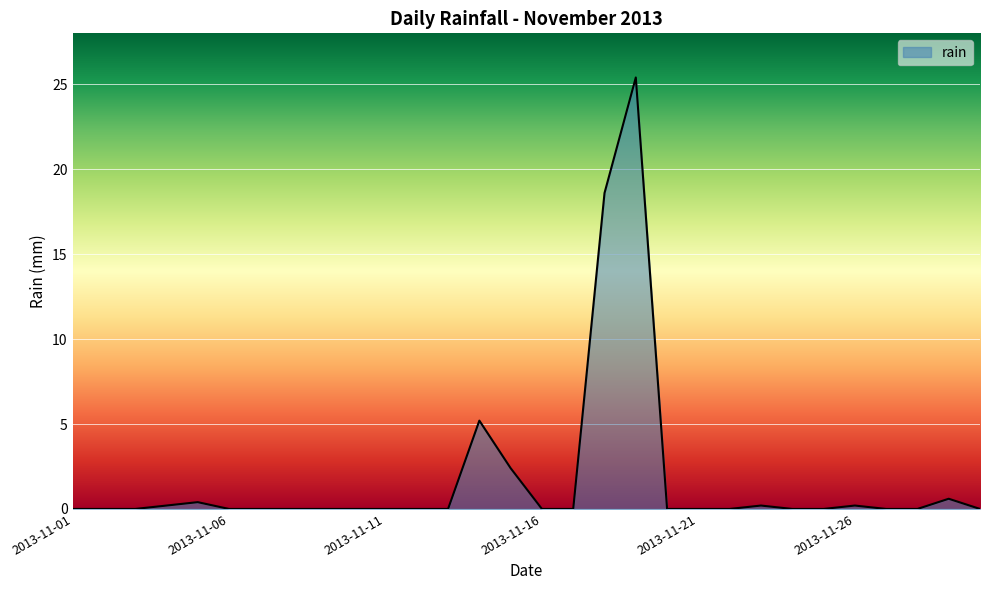

Does the chart have visible grid lines?

Yes